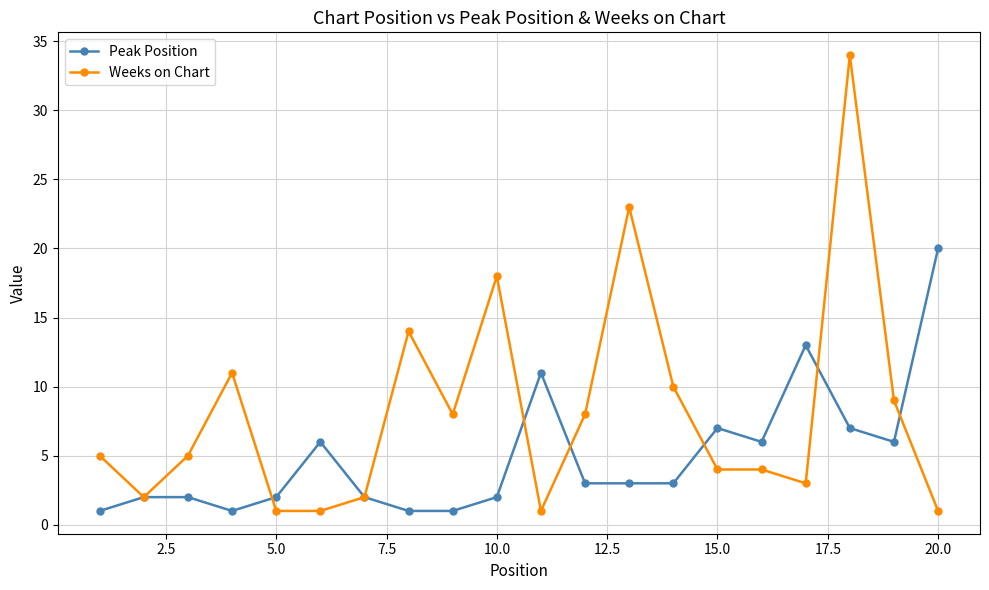

Reading left to right, what are all the values shown in this chart?

Peak Position: 1	2	2	1	2	6	2	1	1	2	11	3	3	3	7	6	13	7	6	20
Weeks on Chart: 5	2	5	11	1	1	2	14	8	18	1	8	23	10	4	4	3	34	9	1